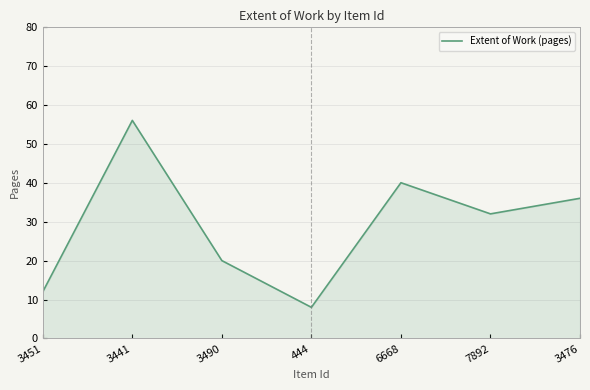

Is it true that the value at 7892 is 32?

True